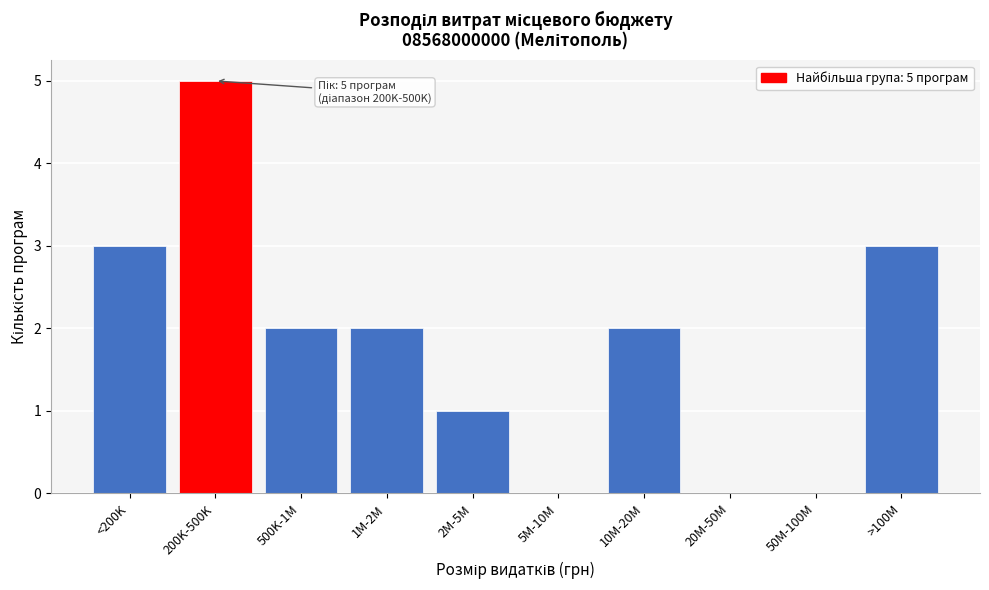

Reading left to right, transcribe all the data shown in this chart.

<200K=3	200K-500K=5	500K-1M=2	1M-2M=2	2M-5M=1	5M-10M=0	10M-20M=2	20M-50M=0	50M-100M=0	>100M=3